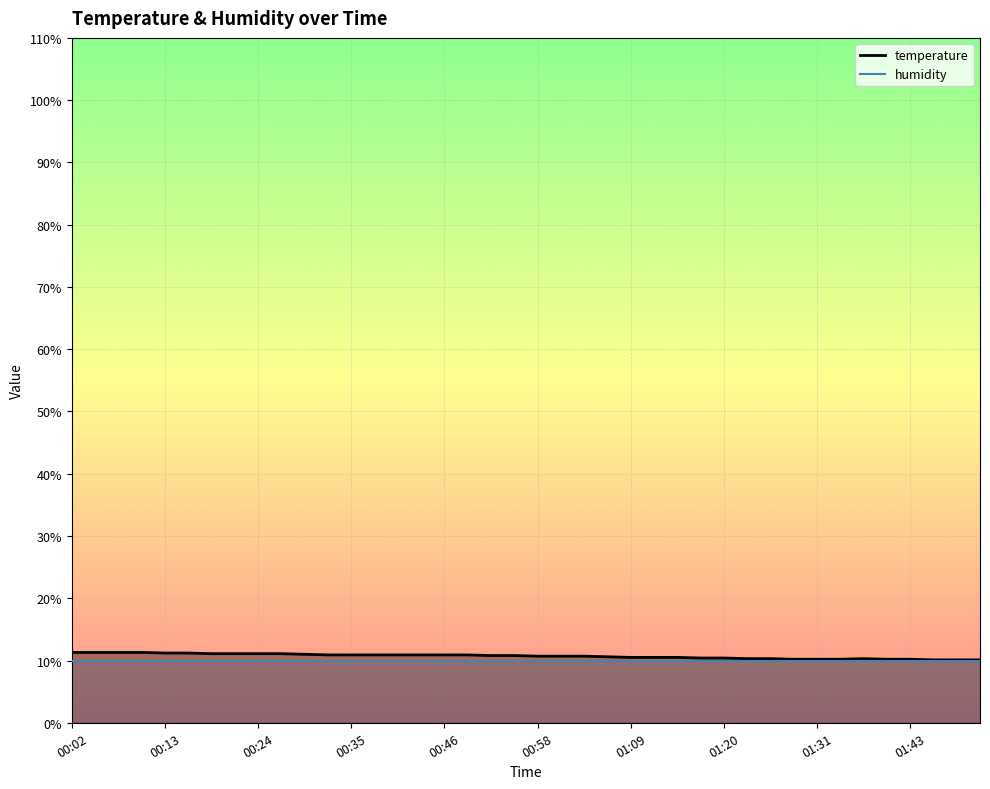

What is the value of the 13th point from the left?

10.9